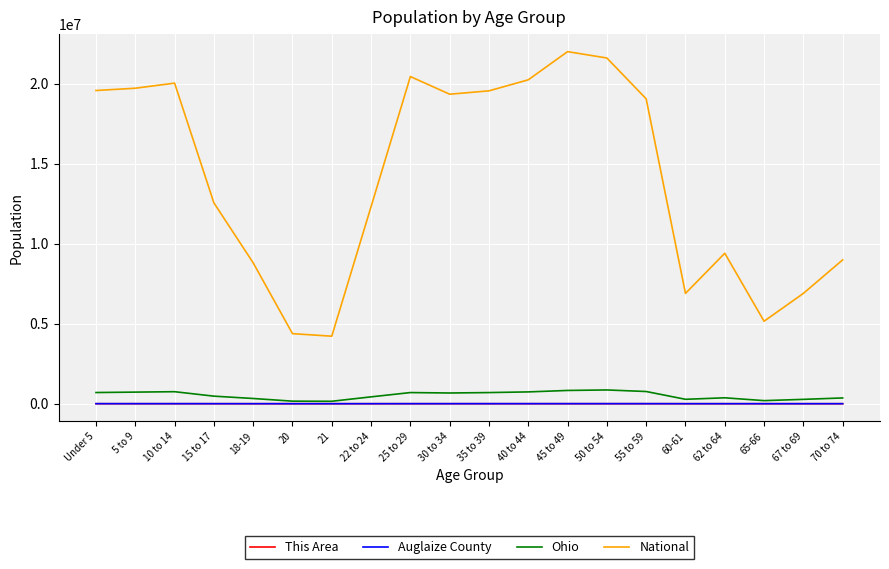

Which series changed the most between 22 to 24 and 60-61?

National